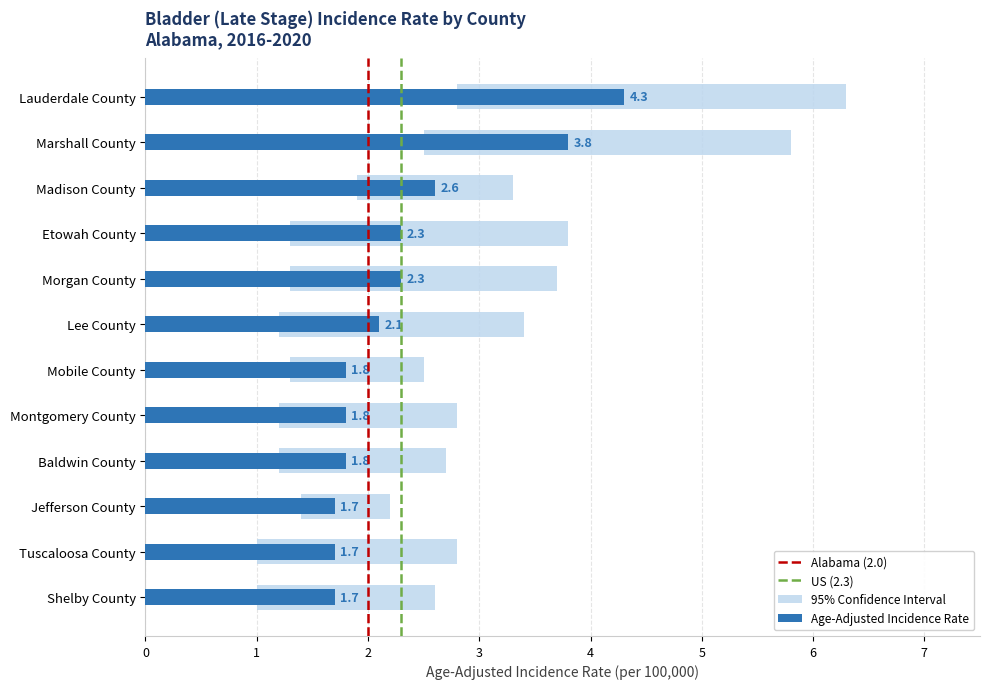

Read the Lower 95% CI value at Mobile County.

1.3